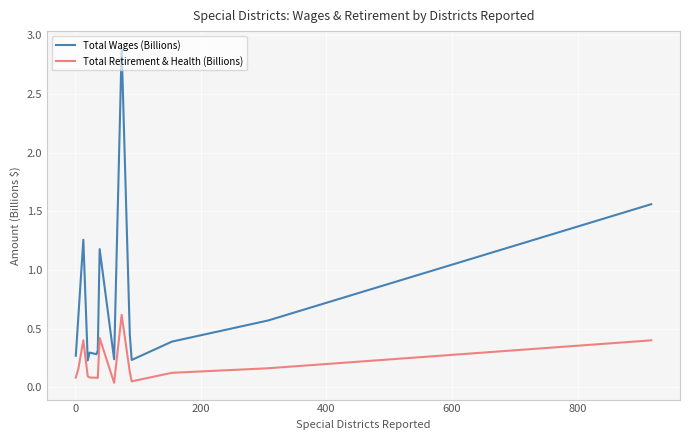

Which series has the largest total across all categories?

Total Wages (Billions)